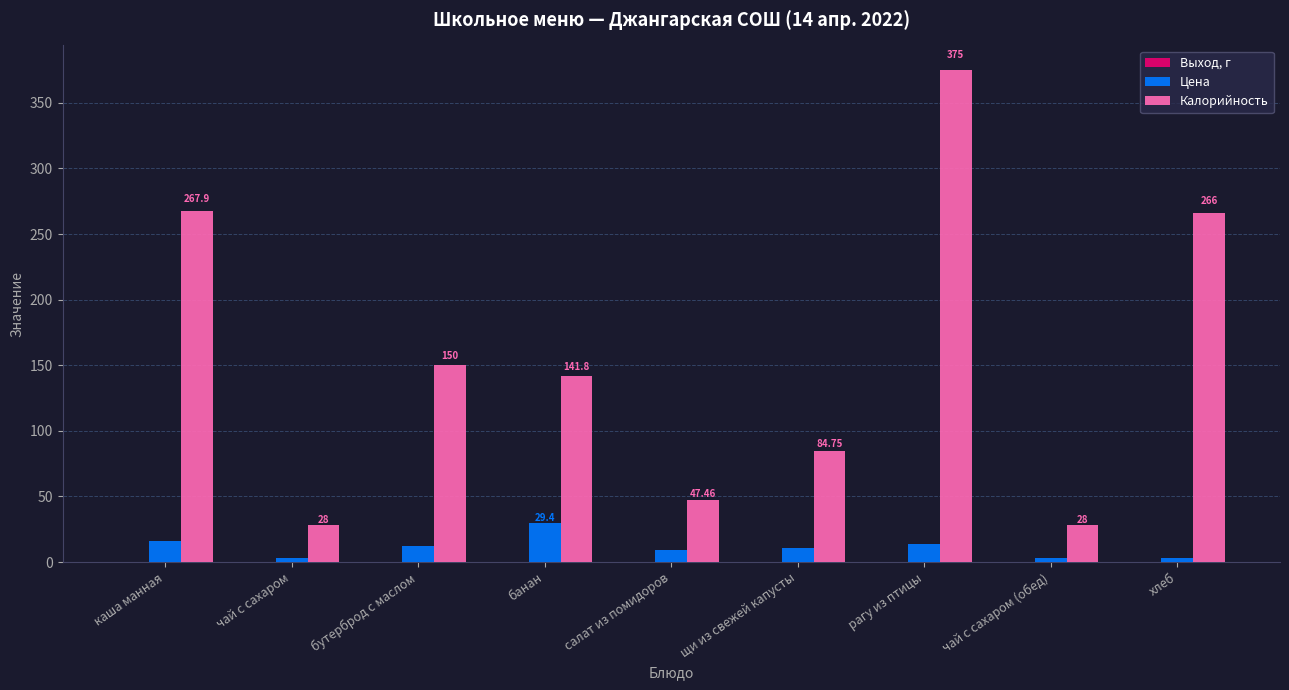

Which category has the highest value across all series?

рагу из птицы